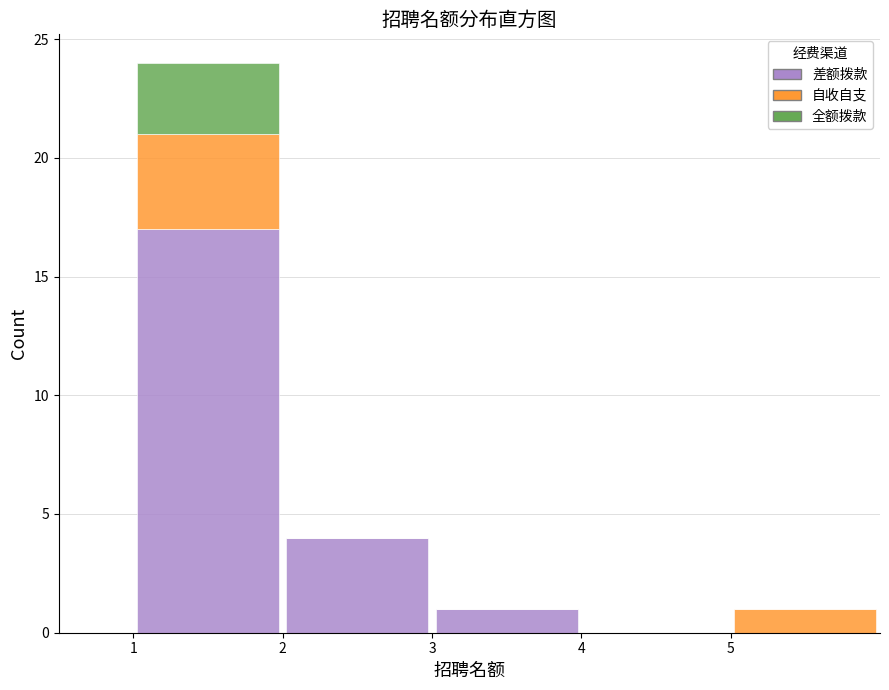

Which range on the x-axis has the tallest stacked bar (by total height)?

1 to 2